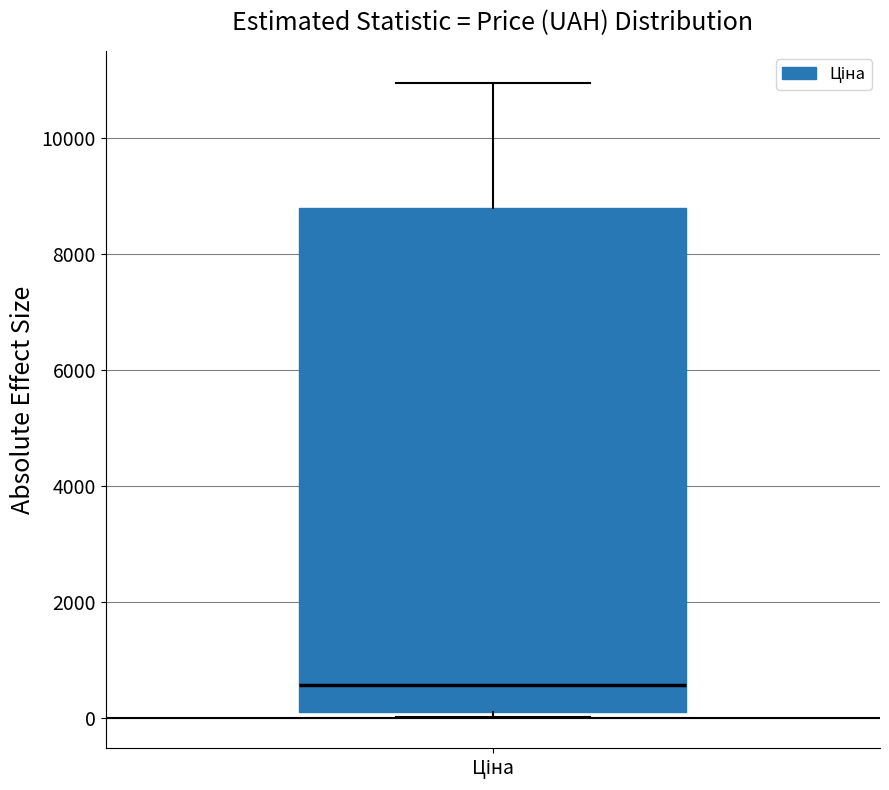

Transcribe this box plot: give where the median line is, the range the box spans, and where the two whiskers end, as read against the y-axis. The values are not printed on the chart, so give them approximately, as read against the axis.

median 600, box 200 to 8800, whiskers 0 to 11000